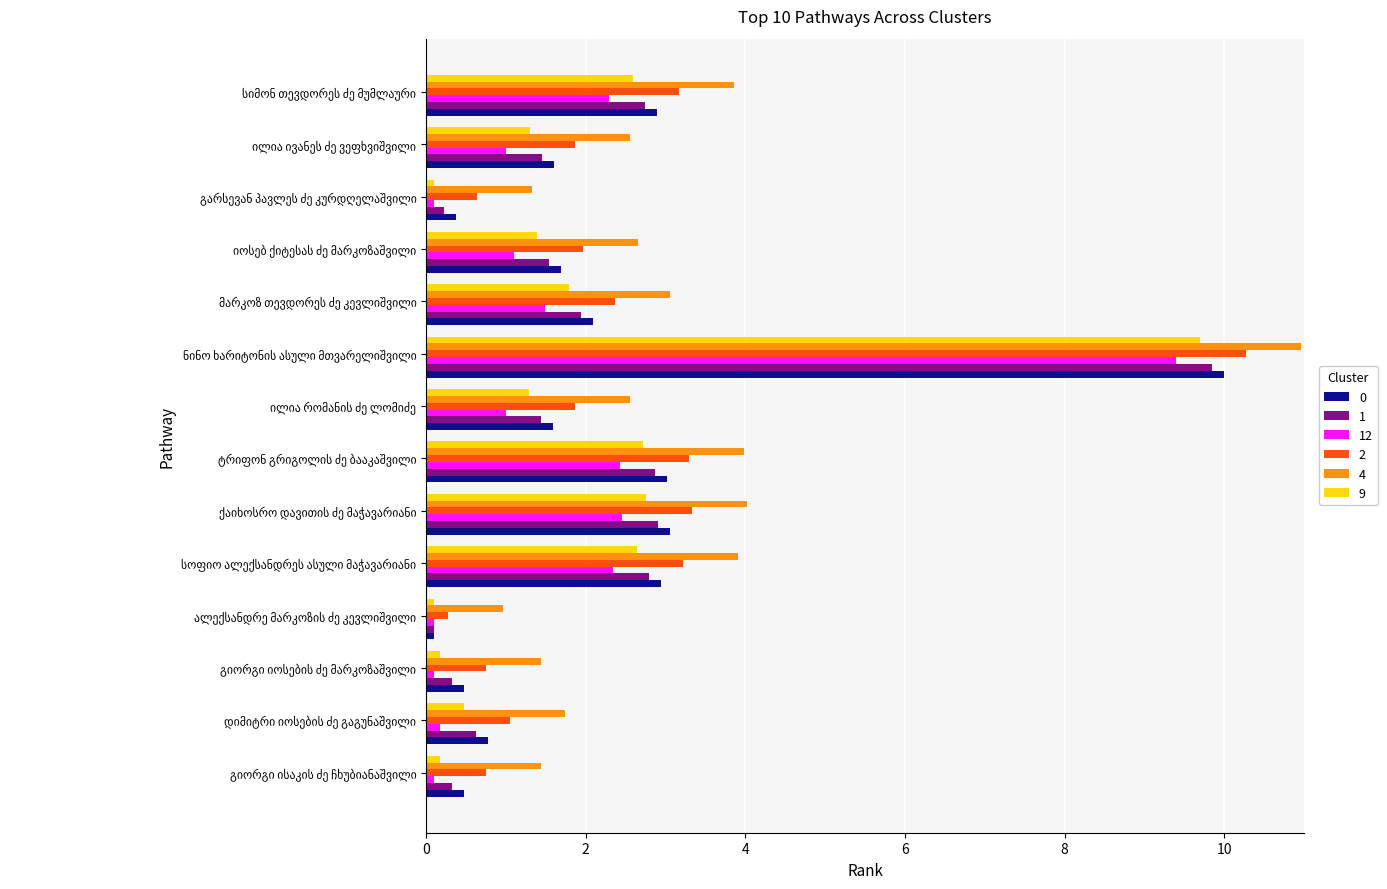

What are all the series names shown in the legend?

0, 1, 12, 2, 4, 9